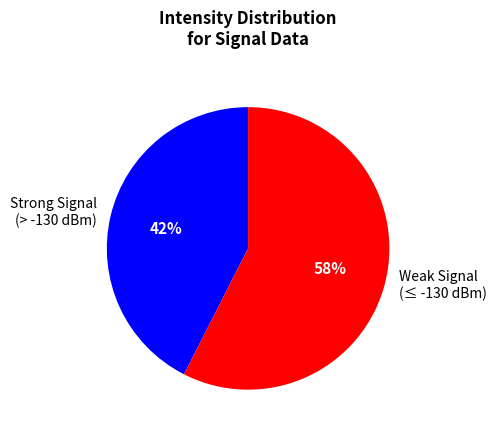

Rank the categories by value from lowest to highest.

Strong Signal (> -130 dBm), Weak Signal (≤ -130 dBm)